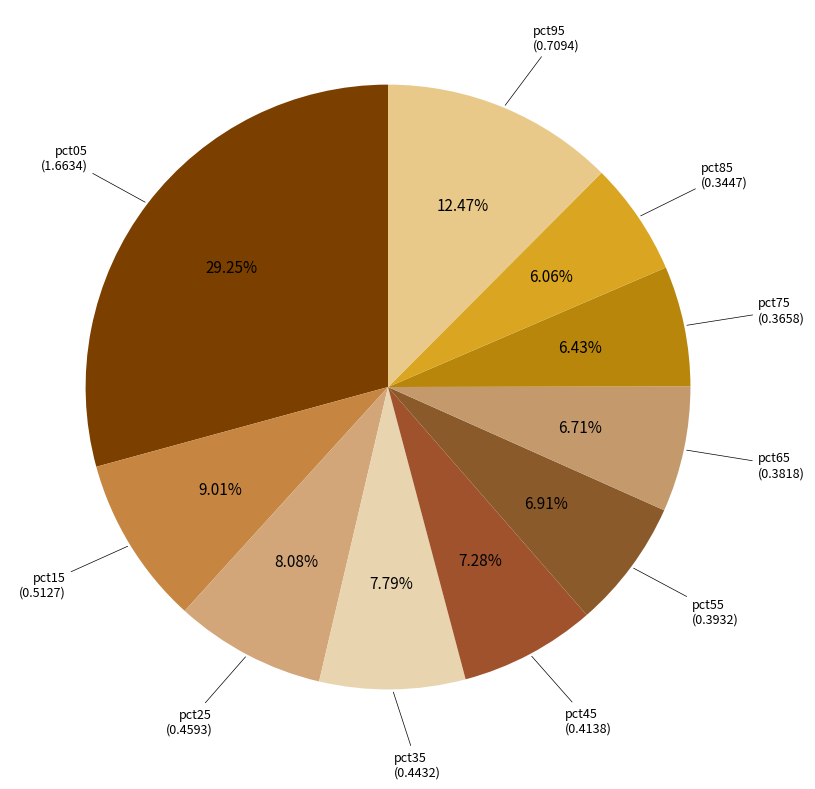

Count the number of slices in the pie.

10